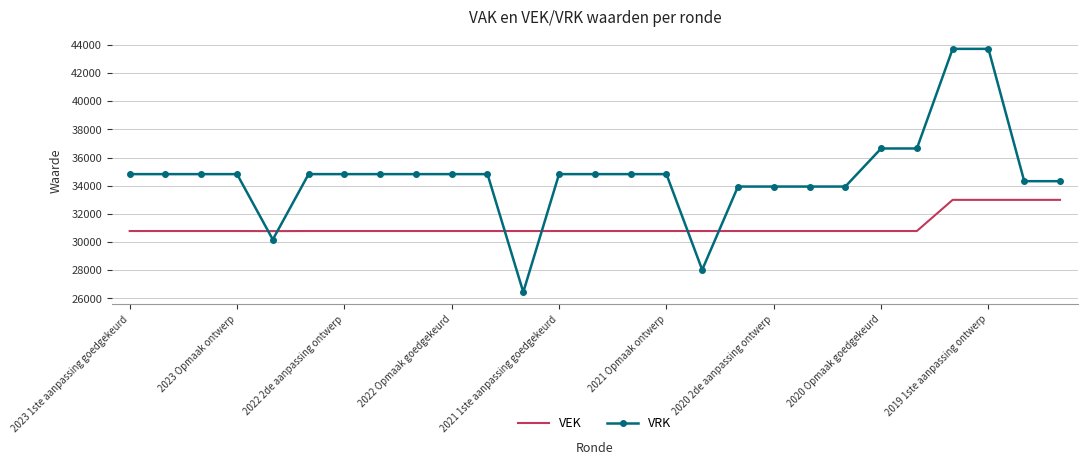

Count the number of data series in this chart.

2